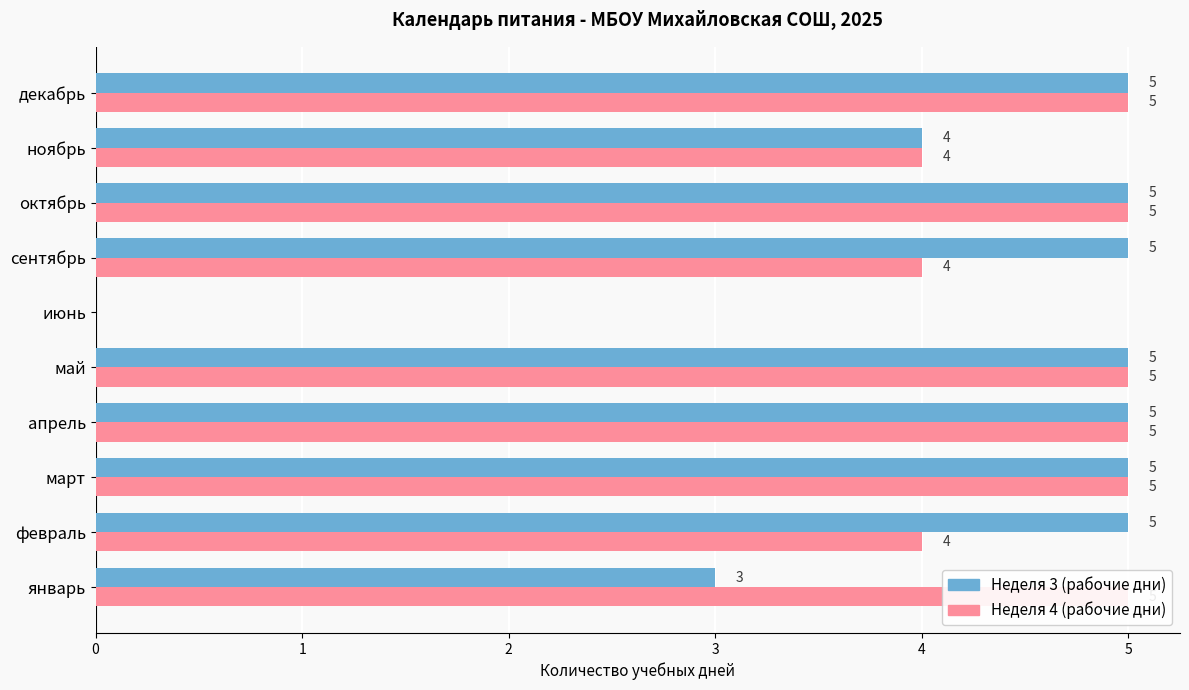

What is the sum of all Неделя 3 (рабочие дни) values?

42